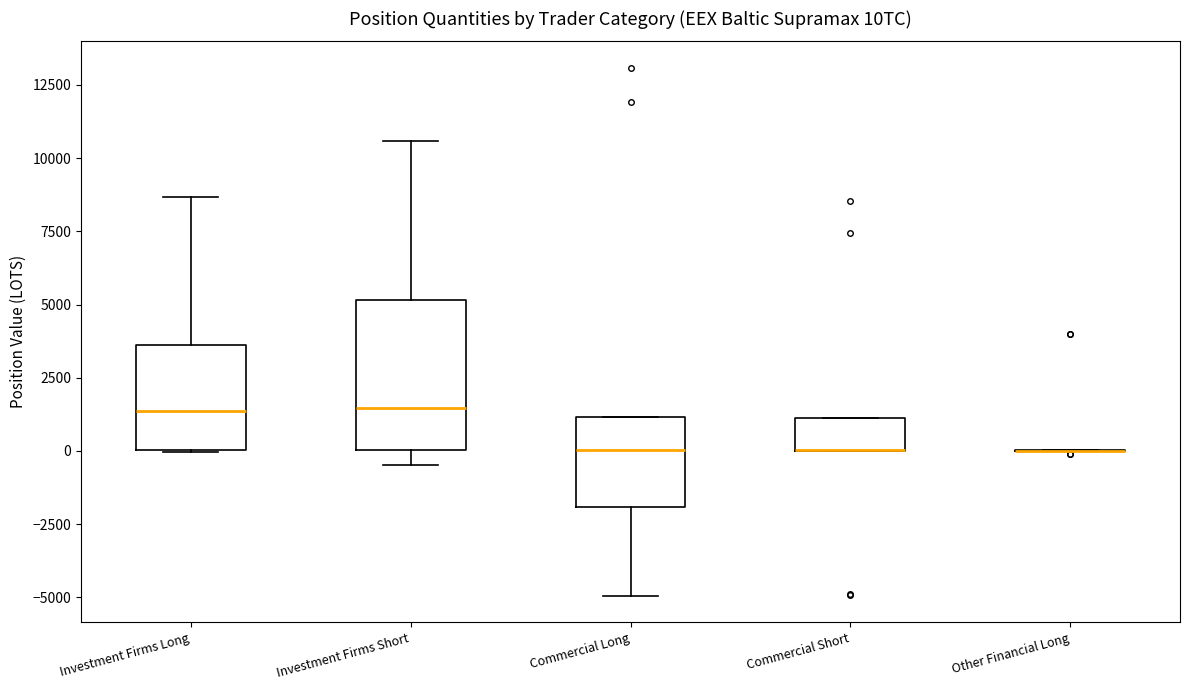

Reading left to right, transcribe this box plot: for each box, give where its median line is, the range the box spans, and where its two whiskers end, as read against the y-axis. The values are not printed on the chart, so give them approximately, as read against the axis.

Investment Firms Long: median 1500, box 0 to 3500, whiskers 0 to 8500
Investment Firms Short: median 1500, box 0 to 5000, whiskers -500 to 10500
Commercial Long: median 0, box -2000 to 1000, whiskers -5000 to 1000
Commercial Short: median 0 (drawn on the box's lower edge), box 0 to 1000, whiskers 0 to 1000
Other Financial Long: box collapsed to a line at 0, whiskers 0 to 0